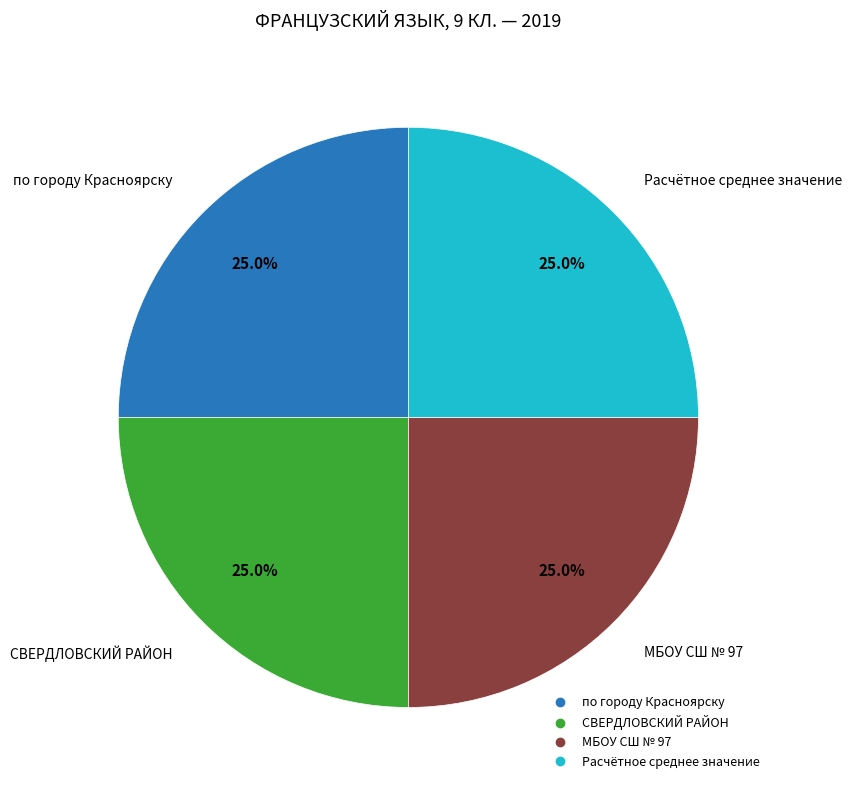

Is there any slice that represents more than half of the pie?

No